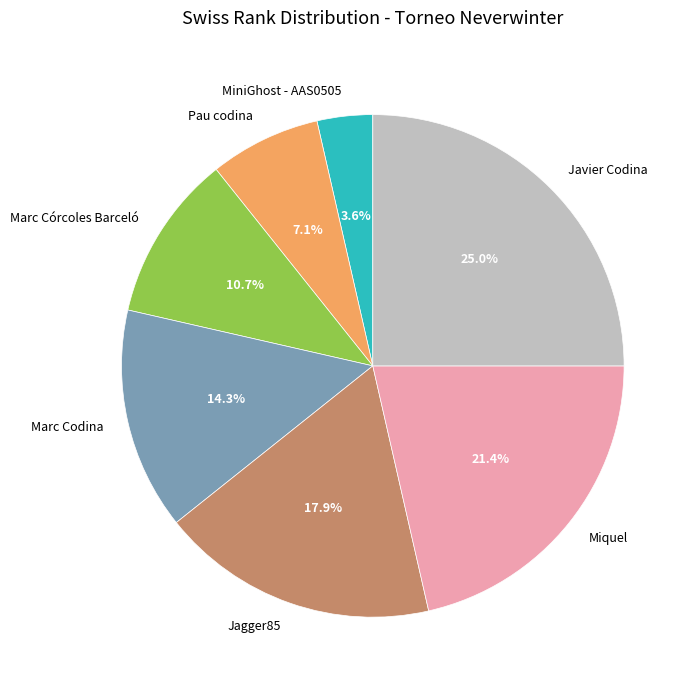

Rank the categories by value from lowest to highest.

MiniGhost - AAS0505, Pau codina, Marc Córcoles Barceló, Marc Codina, Jagger85, Miquel, Javier Codina